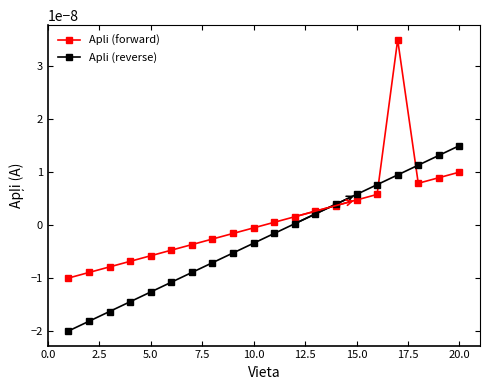

Which series has the largest total across all categories?

Apli (forward)